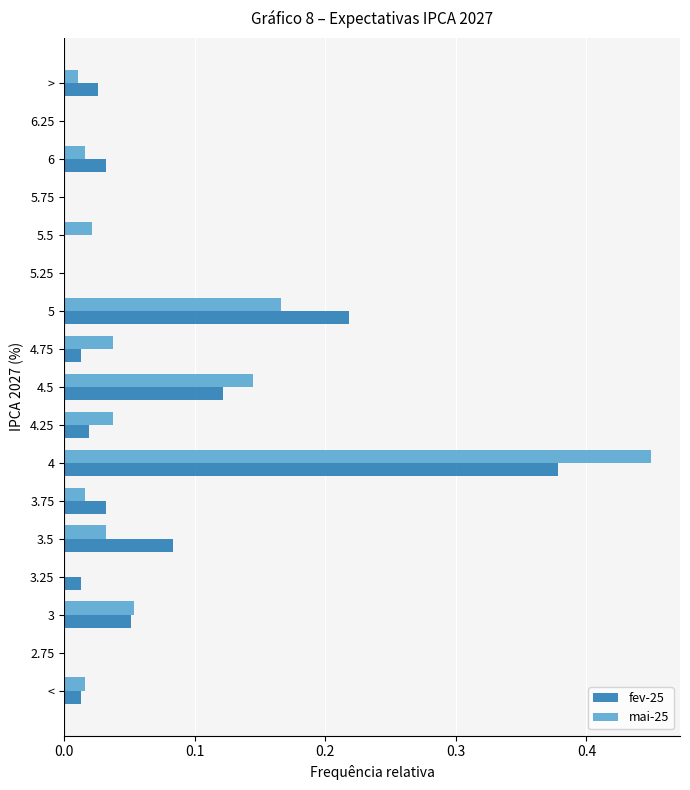

The value of mai-25 at 4.25 is 0.1. True or false?

False